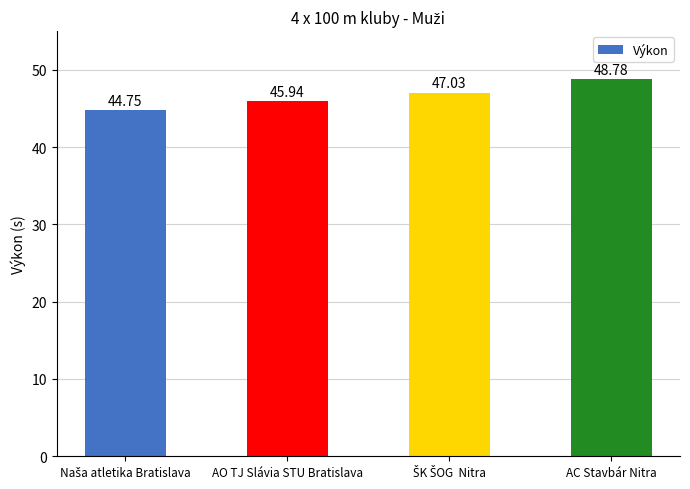

What is the change in value from AO TJ Slávia STU Bratislava to AC Stavbár Nitra?

+2.8